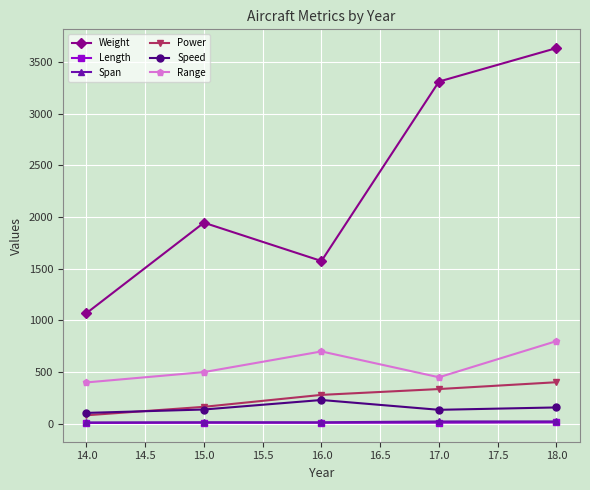

The value of Weight at 18.0 is 6359.6. True or false?

False